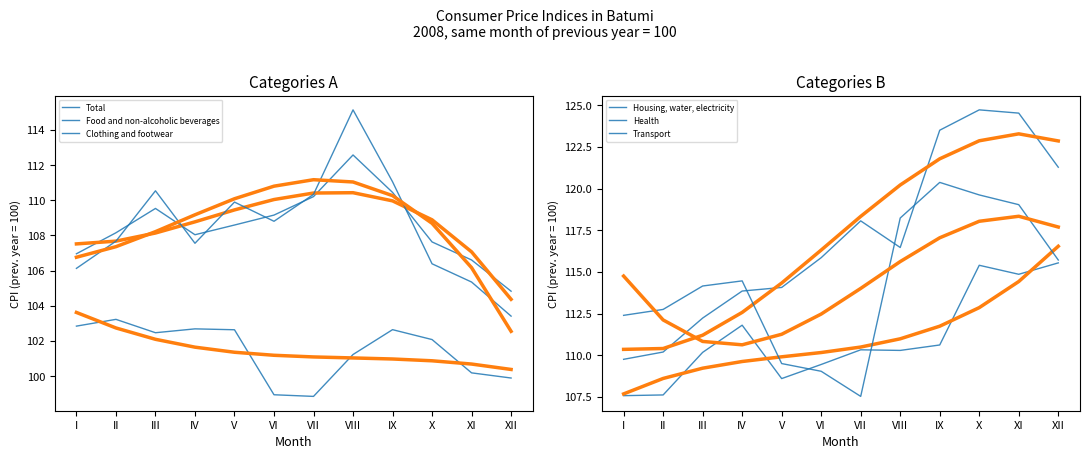

True or false: Food and non-alcoholic beverages and Housing, water, electricity cross at least once.

False